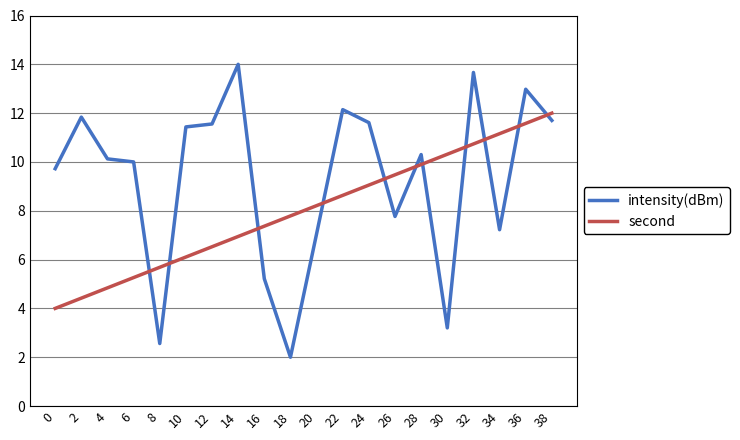

Reading right to left, transcribe all the data shown in this chart.

intensity(dBm): 11.7	13.0	7.2	13.7	3.2	10.3	7.8	11.6	12.1	7.1	2.0	5.2	14.0	11.6	11.4	2.6	10.0	10.1	11.8	9.7
second: 12.0	11.6	11.2	10.7	10.3	9.9	9.5	9.1	8.6	8.2	7.8	7.4	6.9	6.5	6.1	5.7	5.3	4.8	4.4	4.0